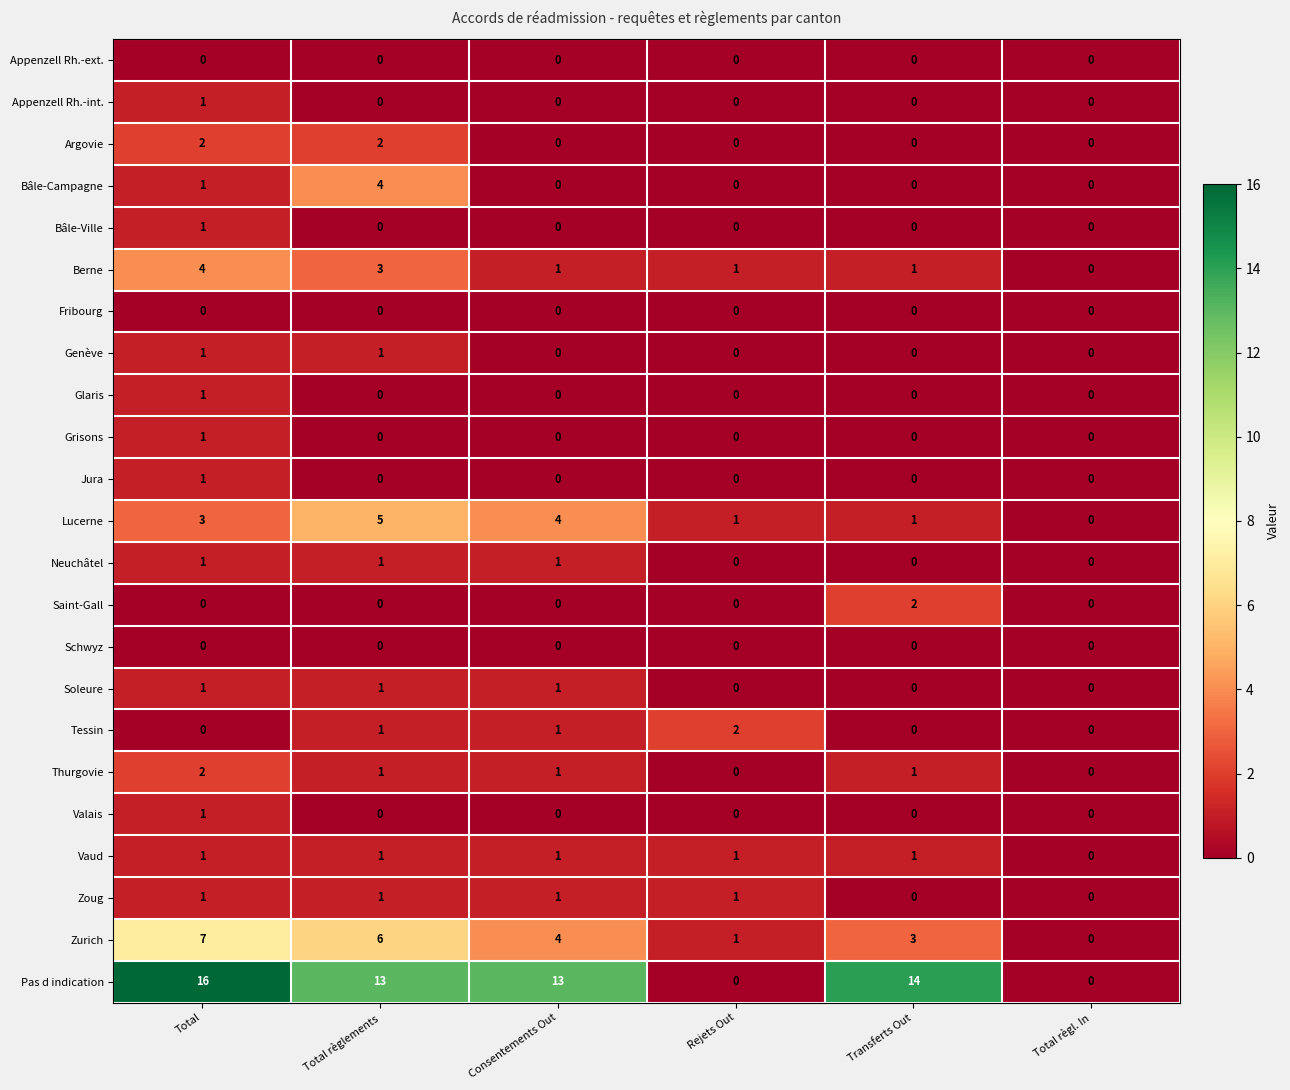

Between Total and Rejets Out, which series saw the biggest shift?

Pas d indication